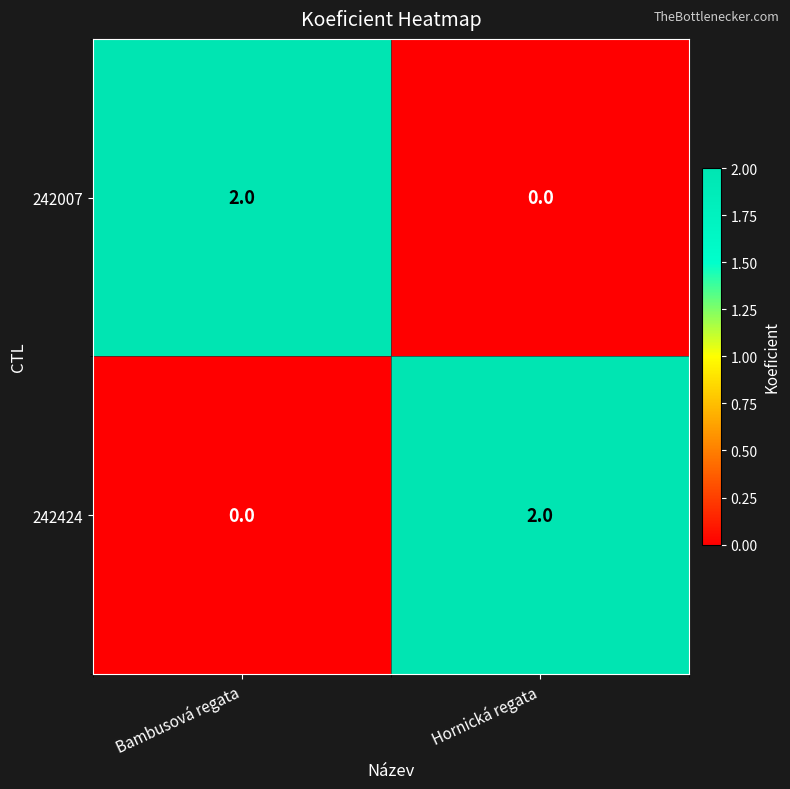

Reading left to right, transcribe all the data shown in this chart.

242007: 2	0
242424: 0	2